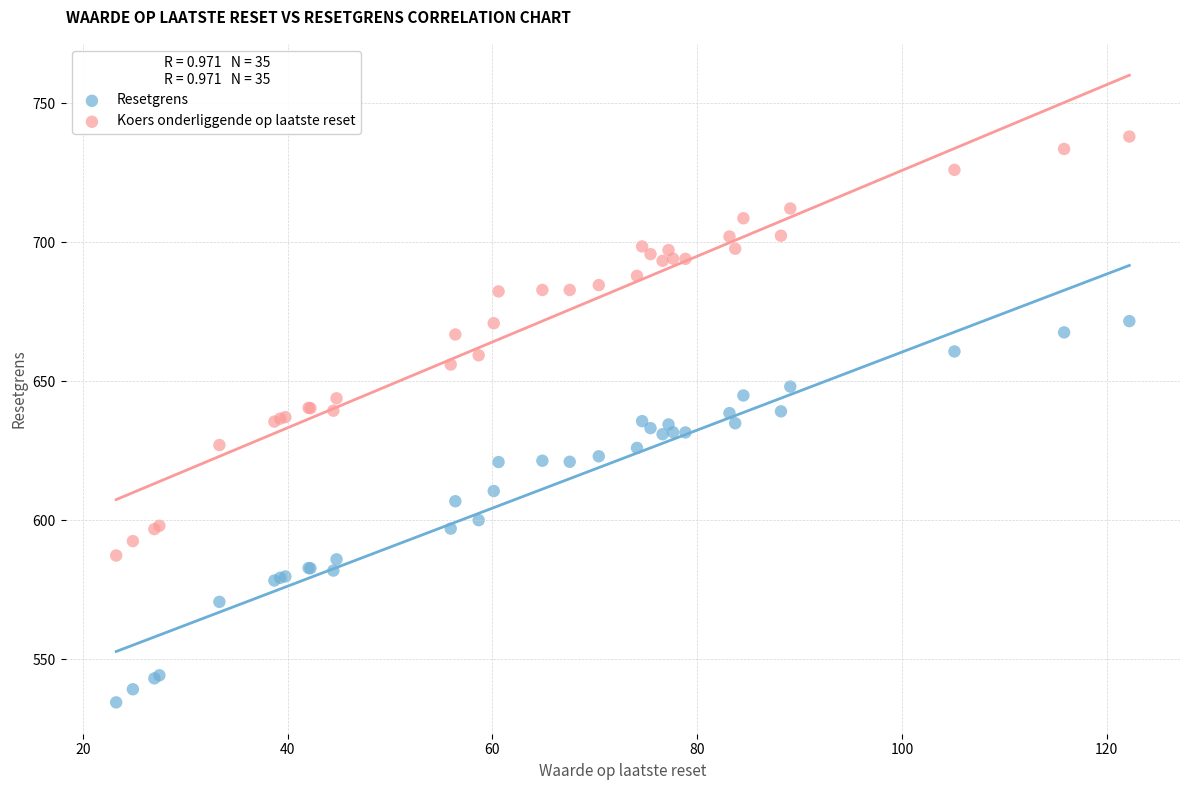

Which series contains the highest Y value?

Koers onderliggende op laatste reset